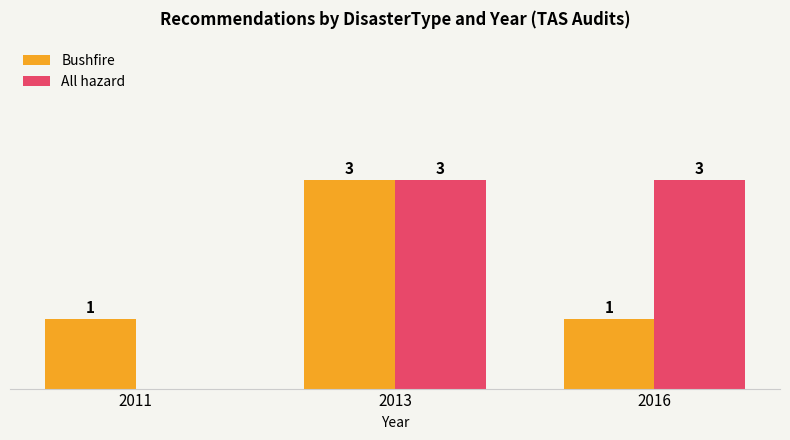

Which series has the largest range (max minus min)?

All hazard